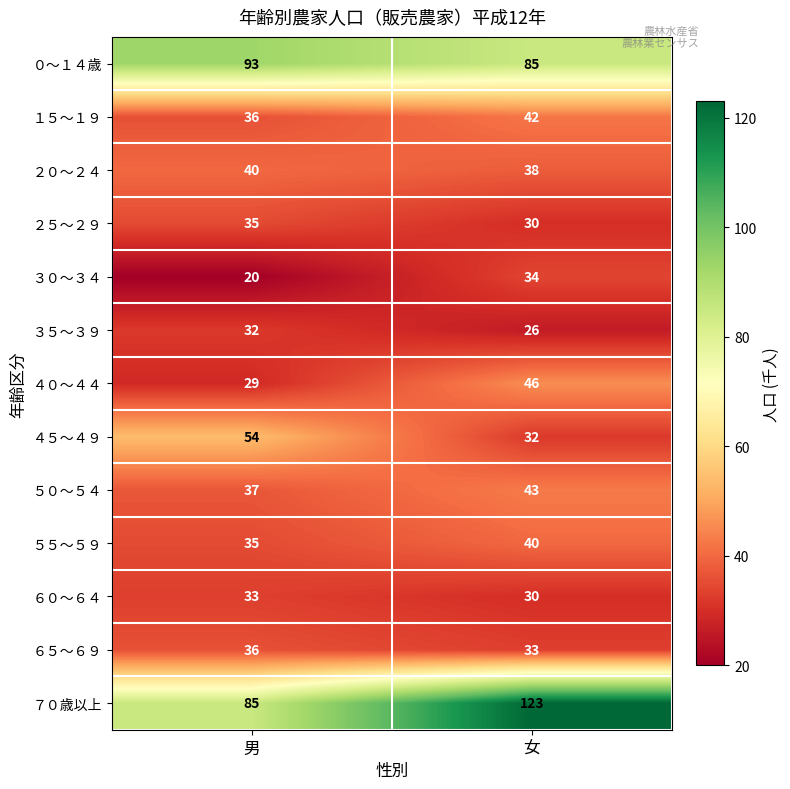

What is the maximum value shown in the chart?

123